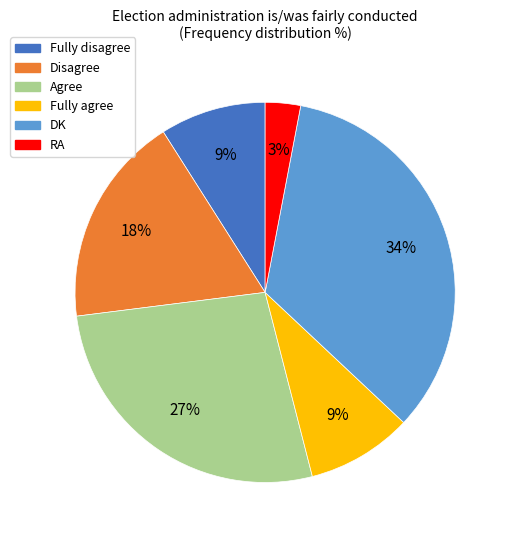

Which slice is the largest?

DK